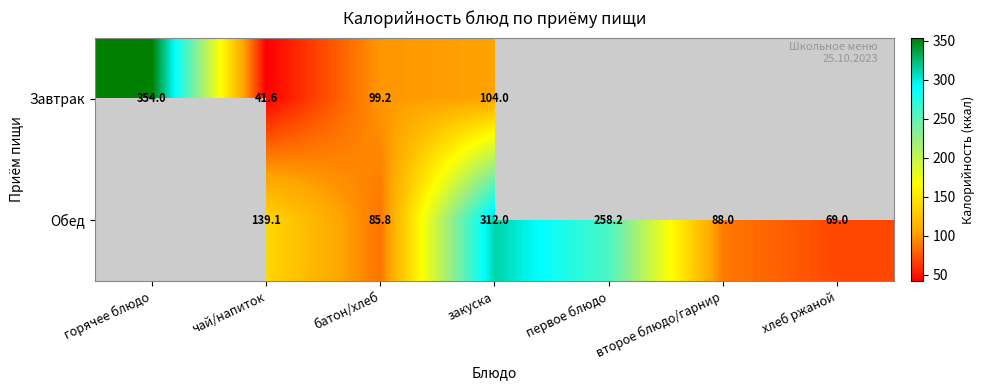

What is the total value across all series at батон/хлеб?

185.0